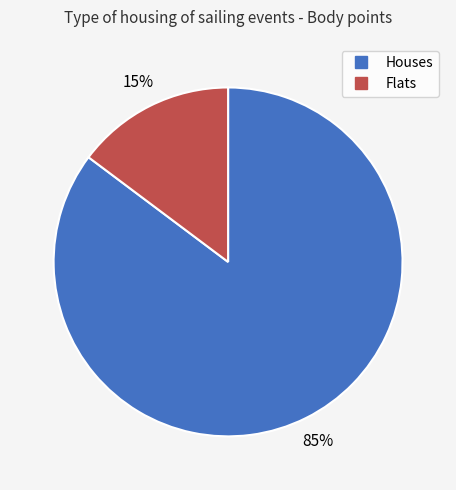

Count the number of slices in the pie.

2